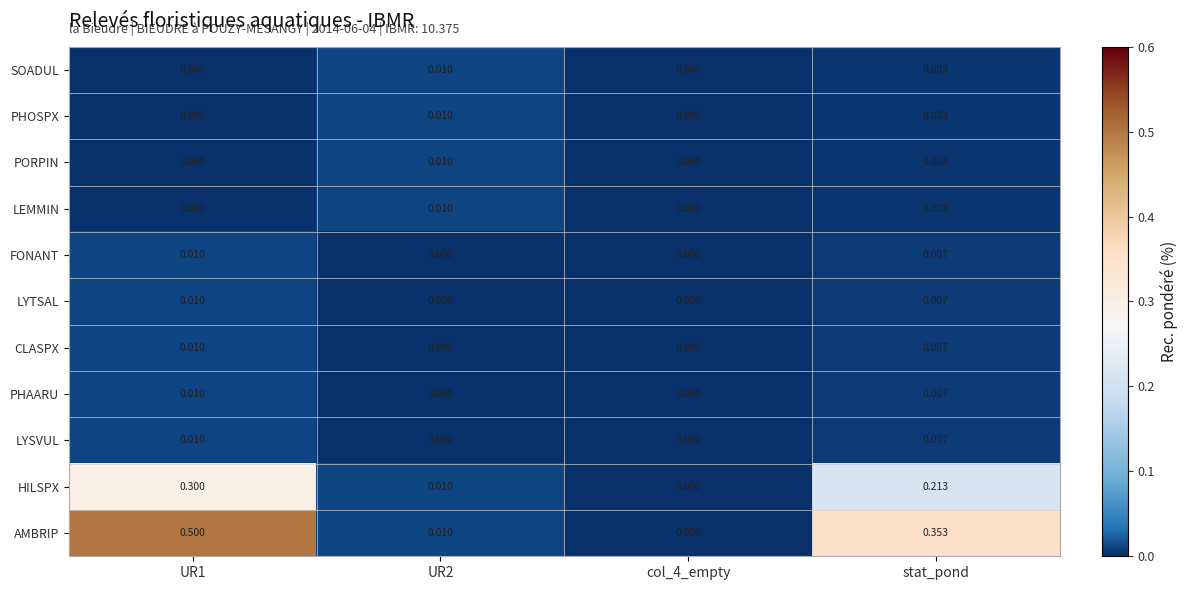

Between UR1 and stat_pond, which series saw the biggest shift?

AMBRIP